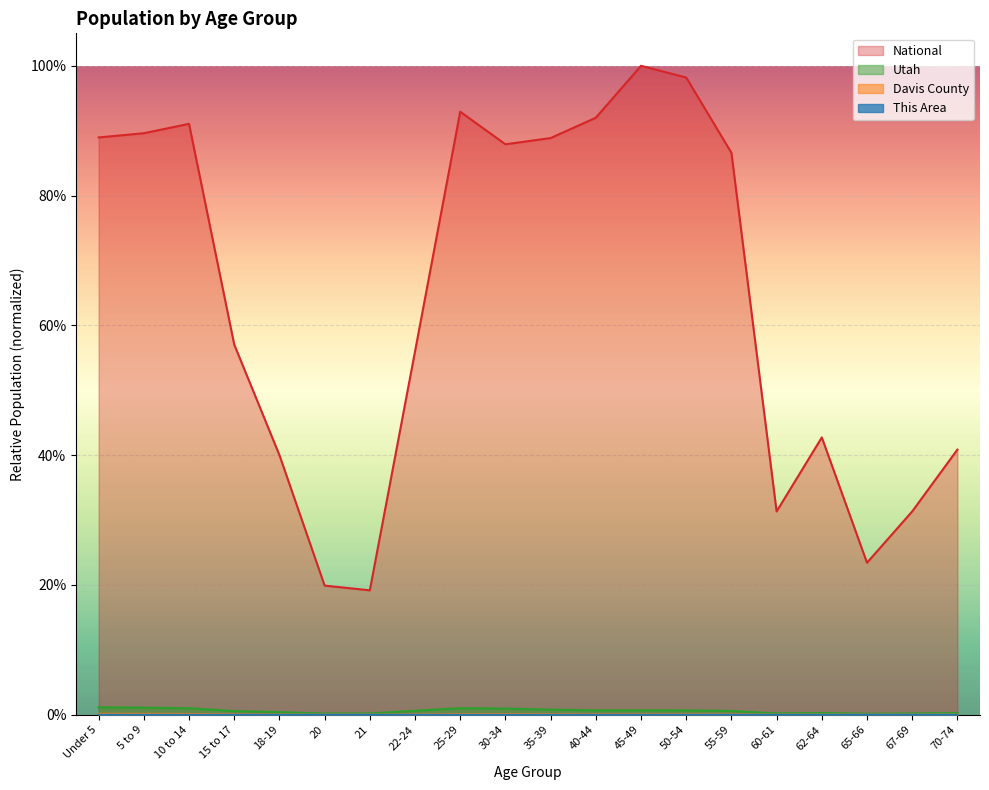

List the labels in order of Utah value, largest first.

Under 5, 5 to 9, 25-29, 10 to 14, 30-34, 35-39, 45-49, 40-44, 50-54, 22-24, 55-59, 15 to 17, 18-19, 62-64, 70-74, 60-61, 21, 67-69, 20, 65-66